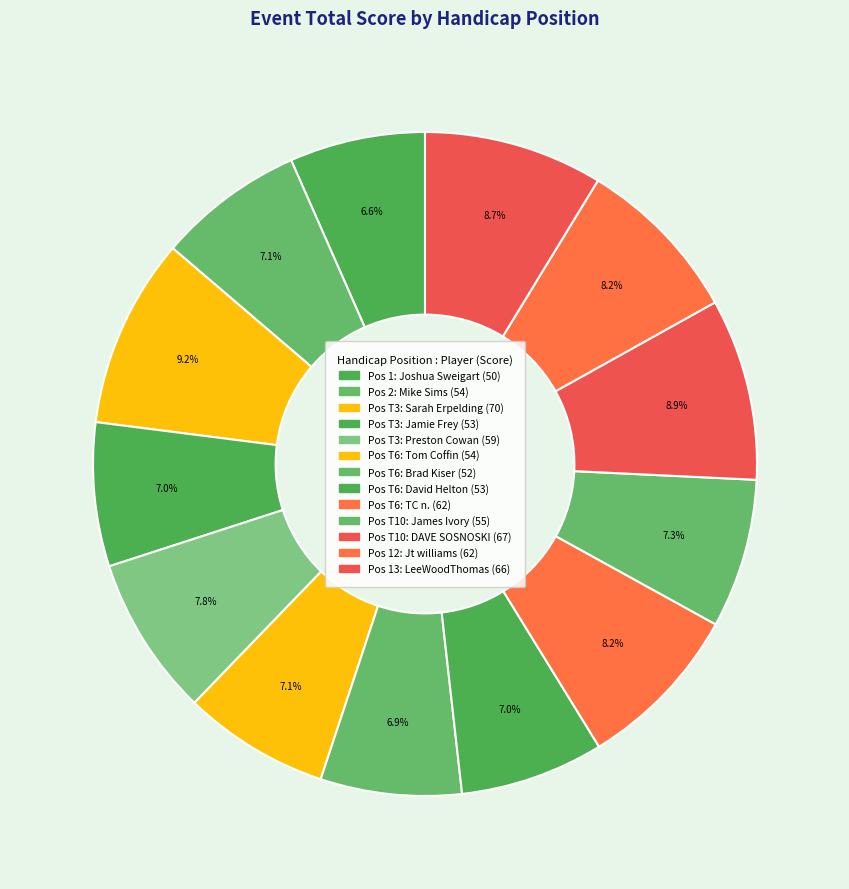

Count the number of slices in the pie.

13